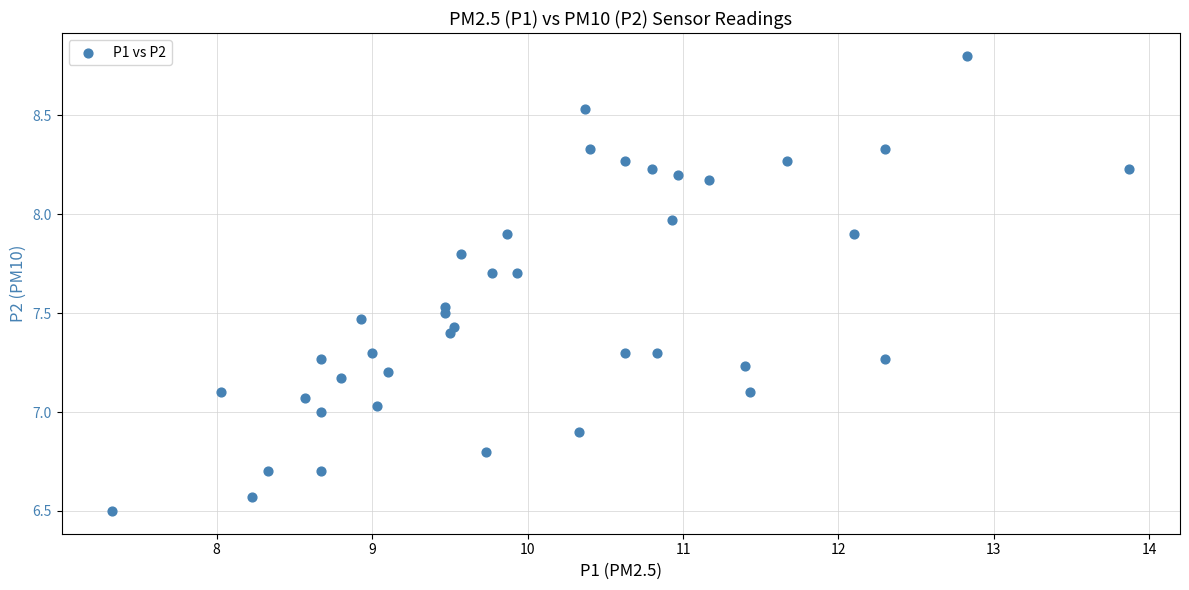

What is the range of Y values (max minus min)?

2.3